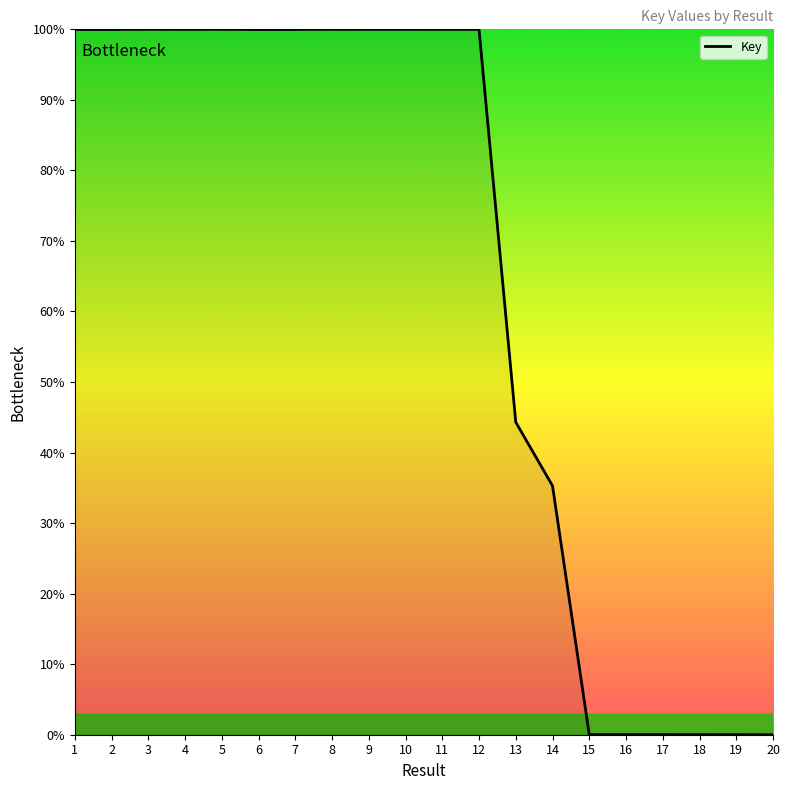

What is the greatest value displayed?

100.0